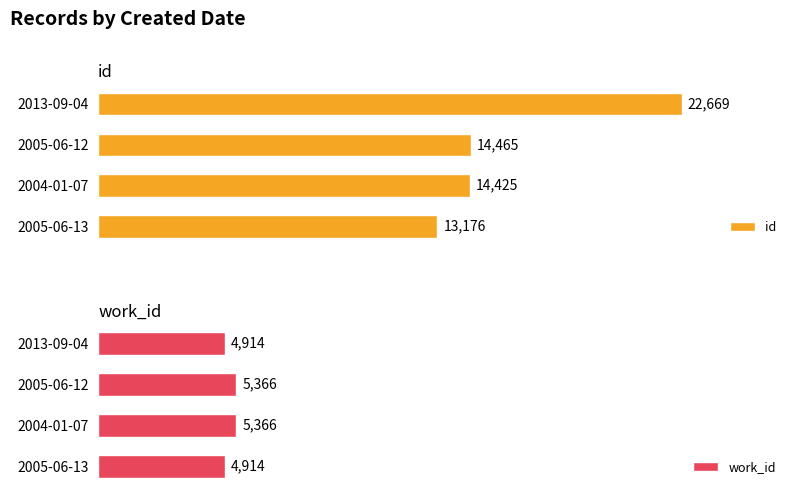

List the labels in order of id value, smallest first.

2005-06-13, 2004-01-07, 2005-06-12, 2013-09-04